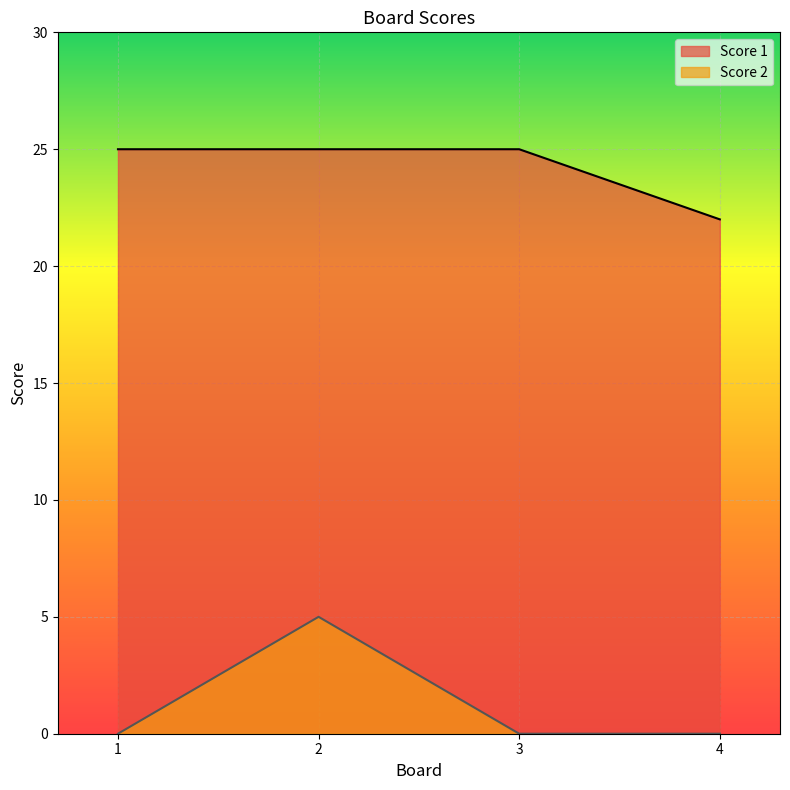

The Score 2 series shows 0 at 1. True or false?

True